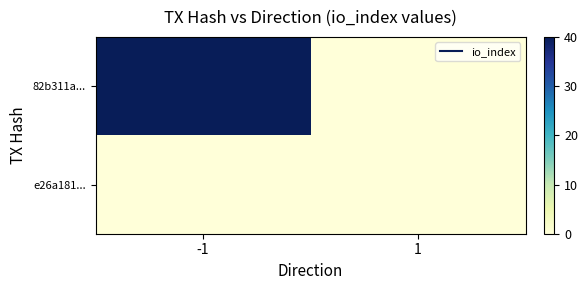

At which category does the chart reach its peak across all series?

-1